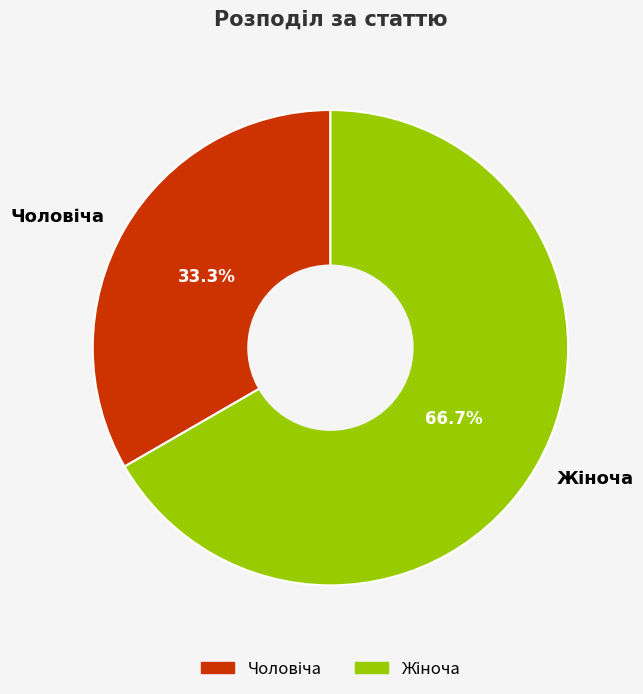

Is there a majority slice in this chart?

Yes